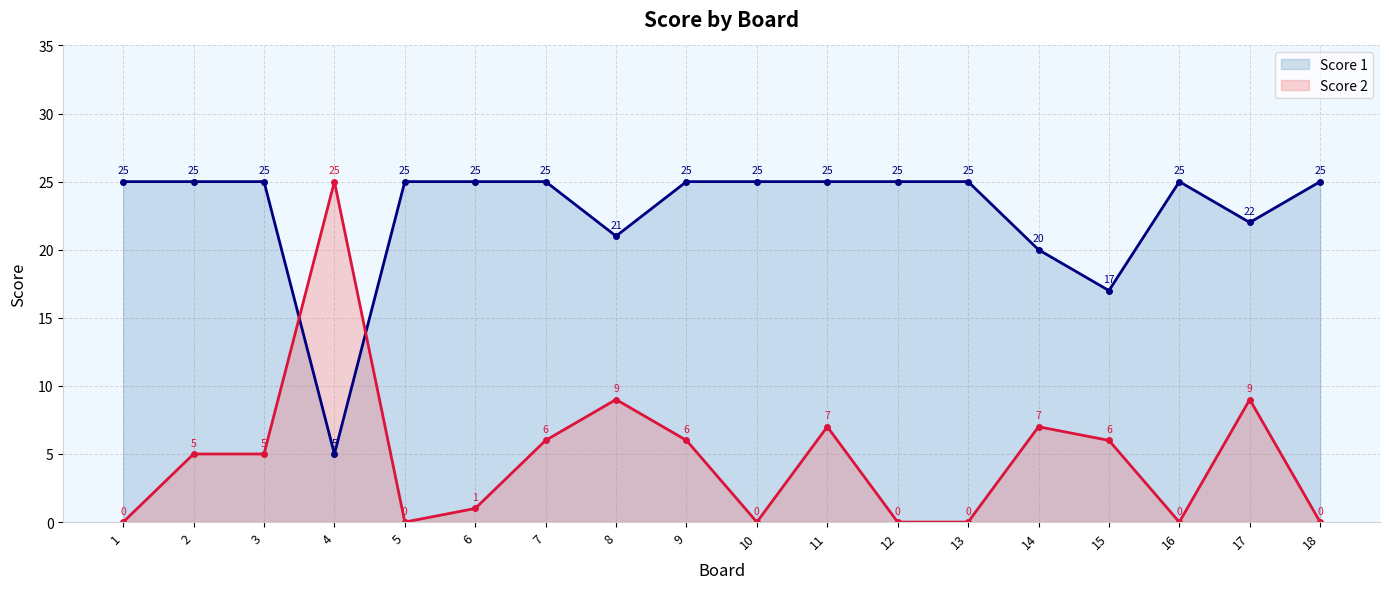

What is the average value of the Score 1 series?

23